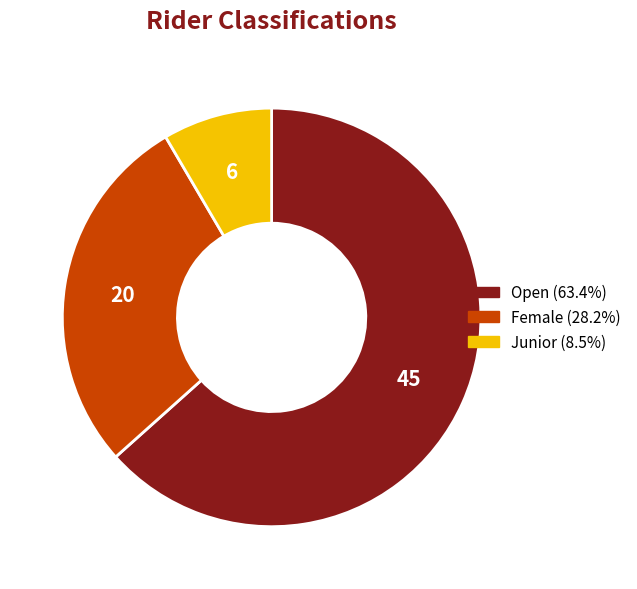

Count the number of slices in the pie.

3